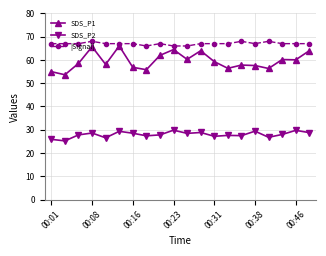

True or false: SDS_P1 has more than 0 interior local peaks.

True